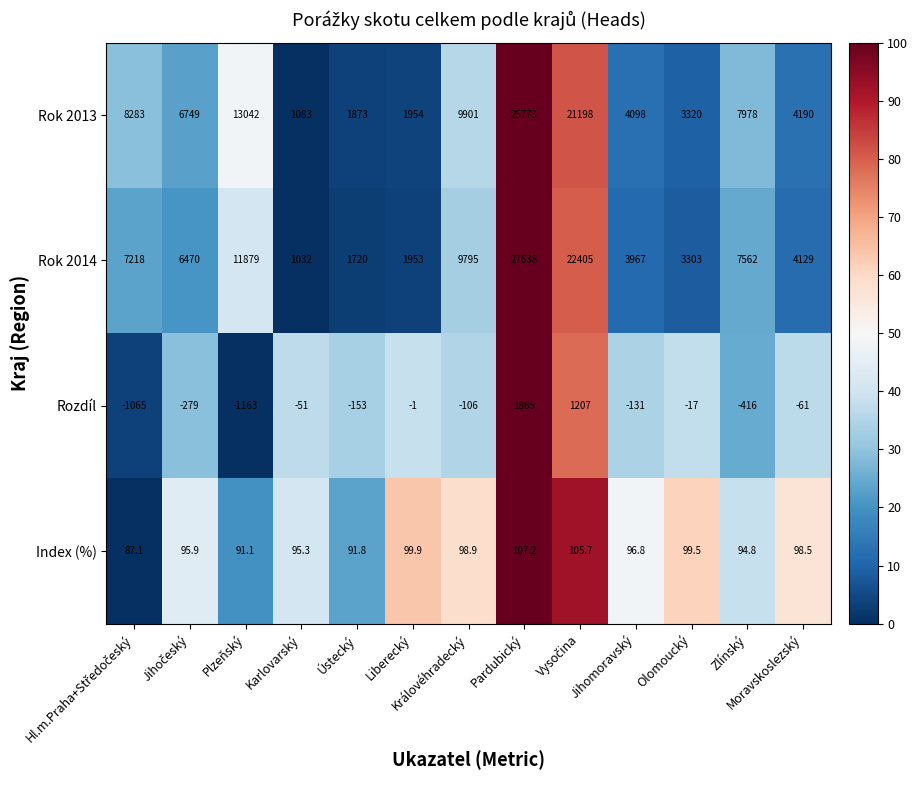

At which category does the chart reach its peak across all series?

Pardubický